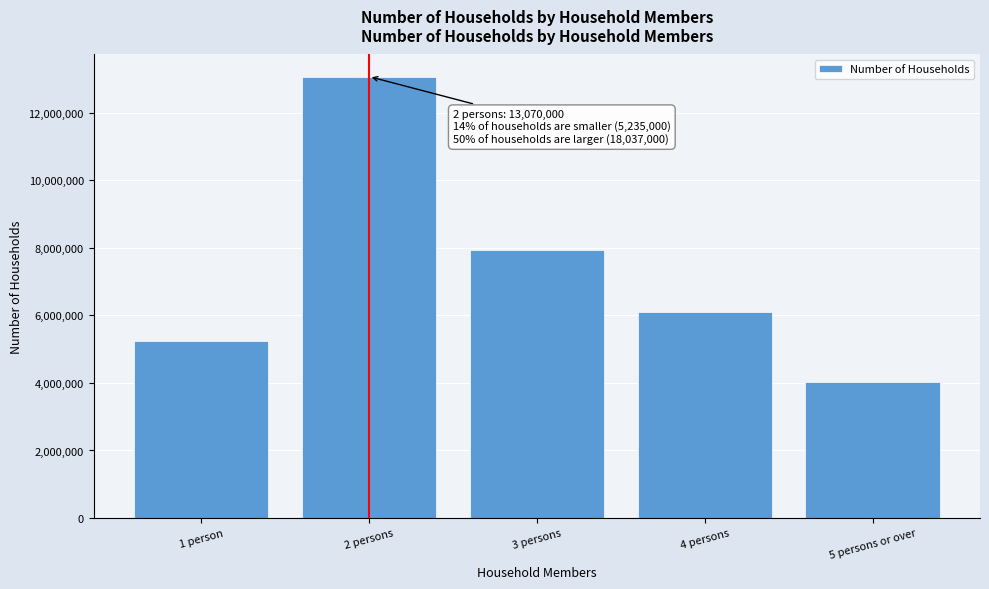

Reading left to right, extract all data points from this chart.

1 person=5235000	2 persons=13070000	3 persons=7925000	4 persons=6091000	5 persons or over=4021000